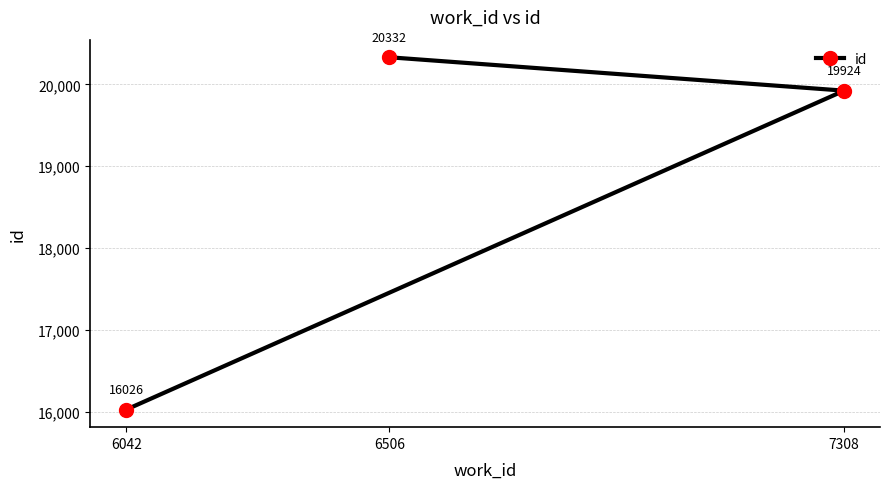

Reading left to right, list all the values displayed in this chart.

6042=16026	6506=20332	7308=19924